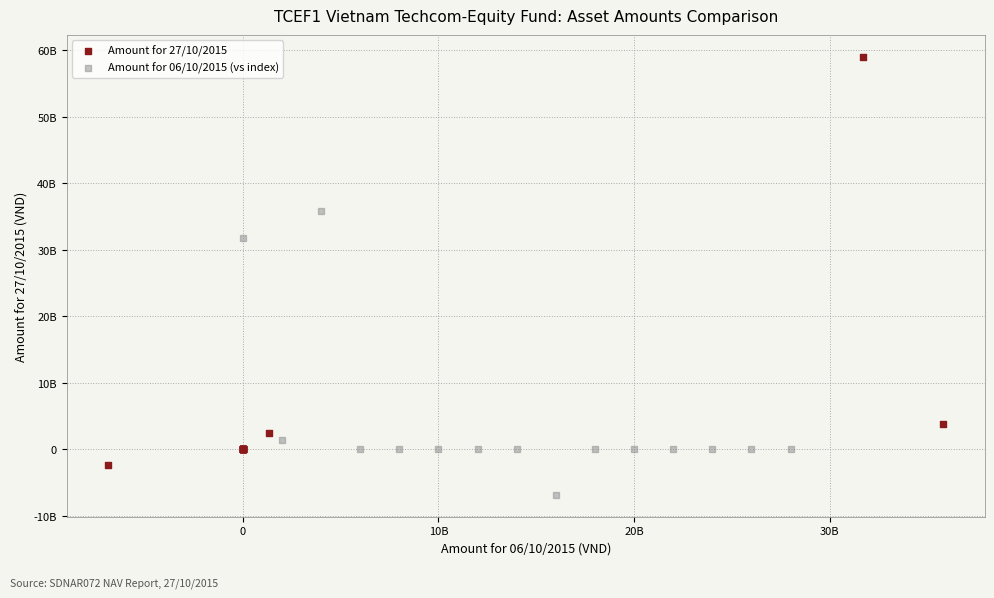

Which series has the widest spread of Y values?

Amount for 27/10/2015